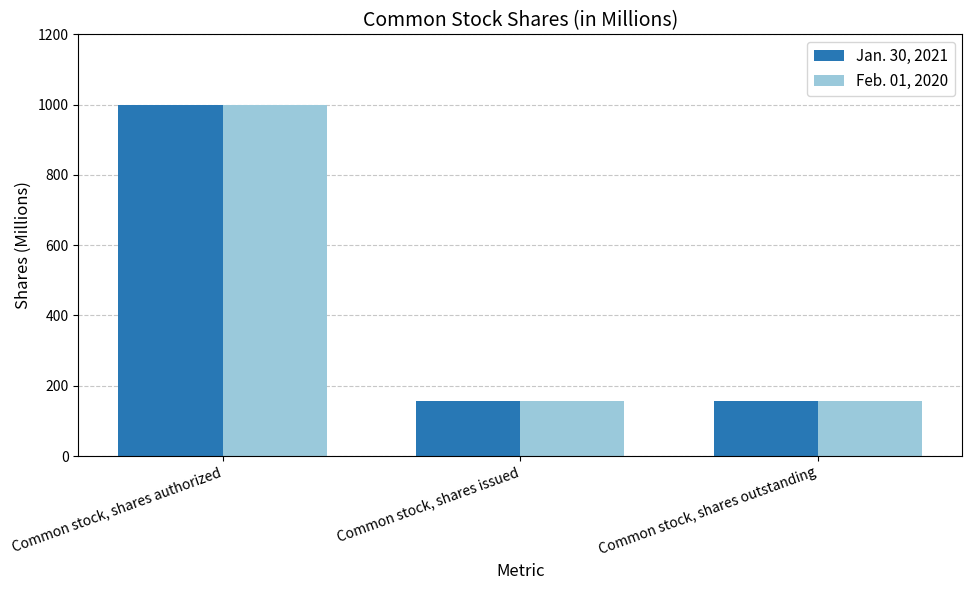

True or false: Jan. 30, 2021 has a value of 157.8 at Common stock, shares issued.

True